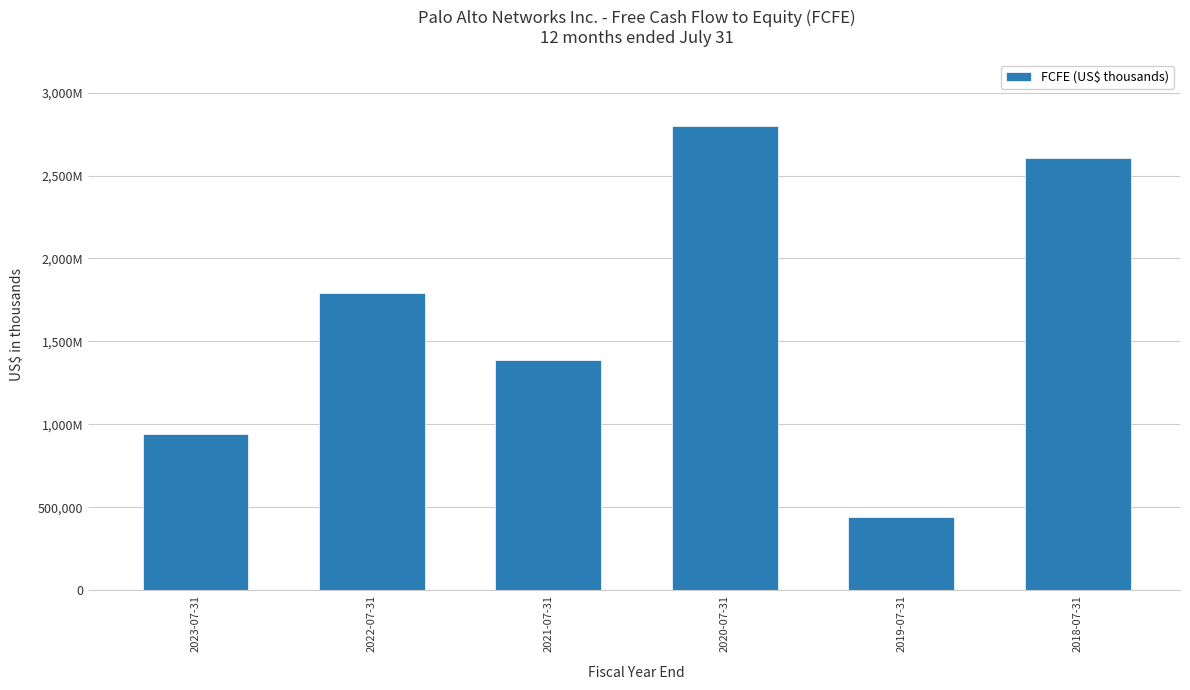

What is the change in value from 2022-07-31 to 2019-07-31?

-1348000